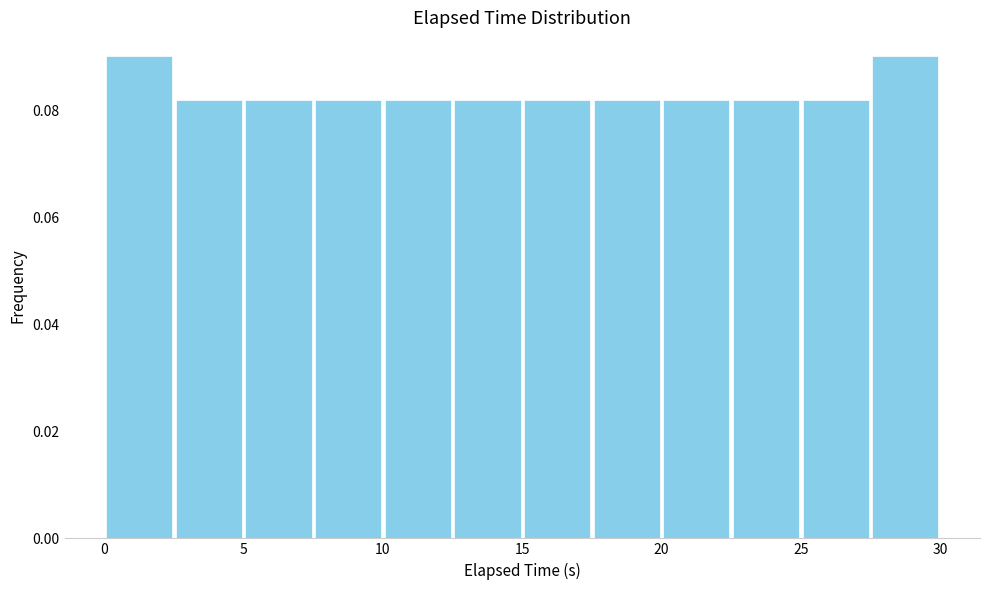

What is the height of the bar covering 10.0 to 12.5 on the x-axis? The values are not printed on the chart, so give them approximately, as read against the axis.

0.082